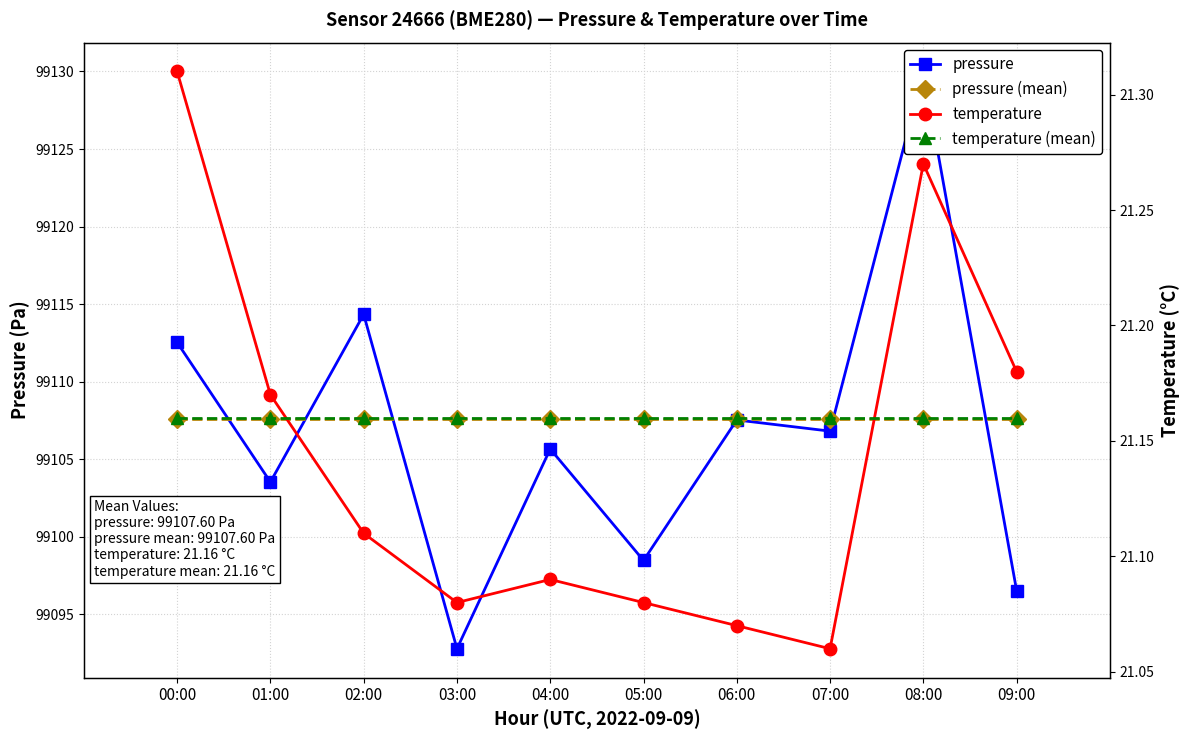

At which category is the sum across all series the highest?

08:00